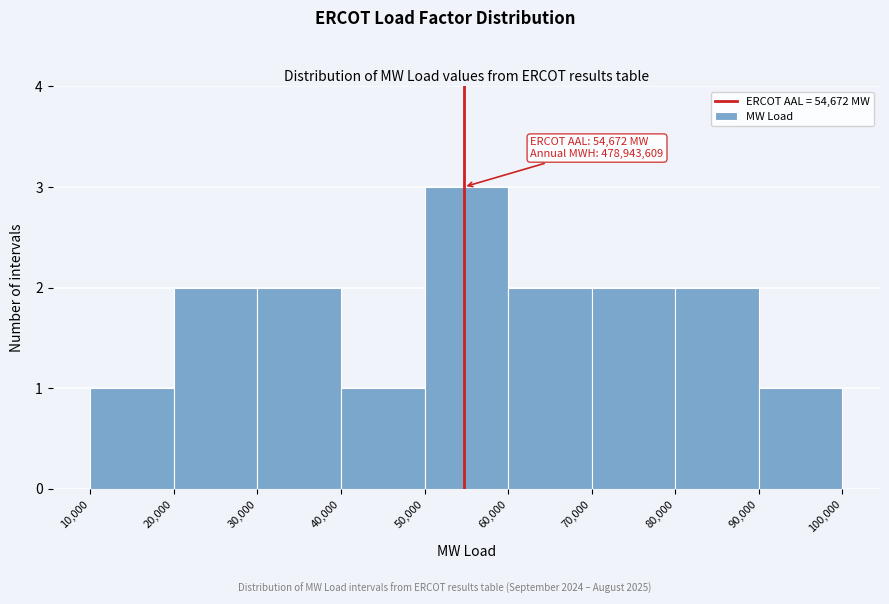

Over which range of the x-axis is the bar tallest?

50,000 to 60,000